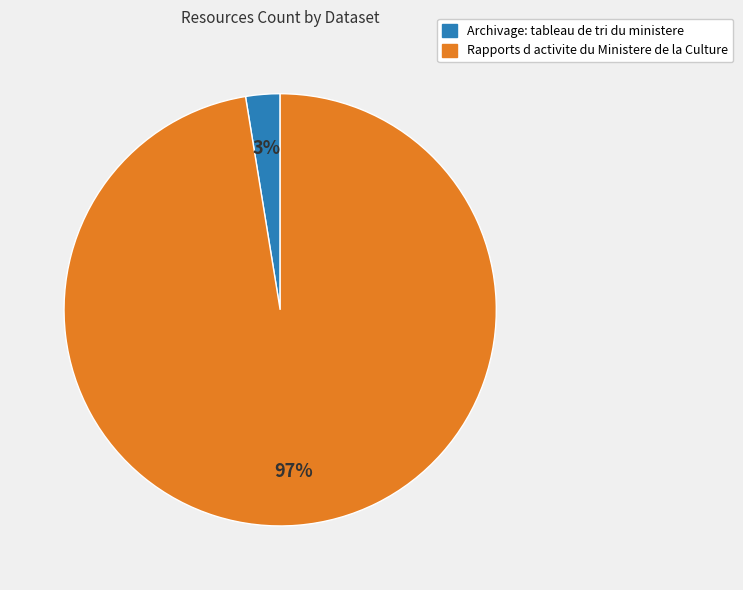

What is the majority slice?

Rapports d activite du Ministere de la Culture